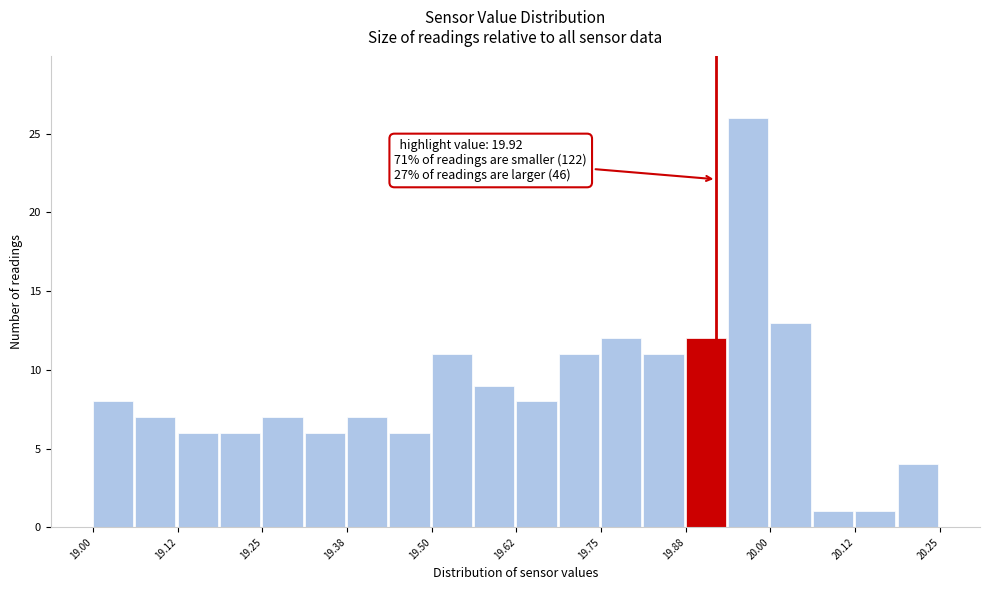

Read against the x-axis, roughly where is the centre of the tallest bar?

19.96